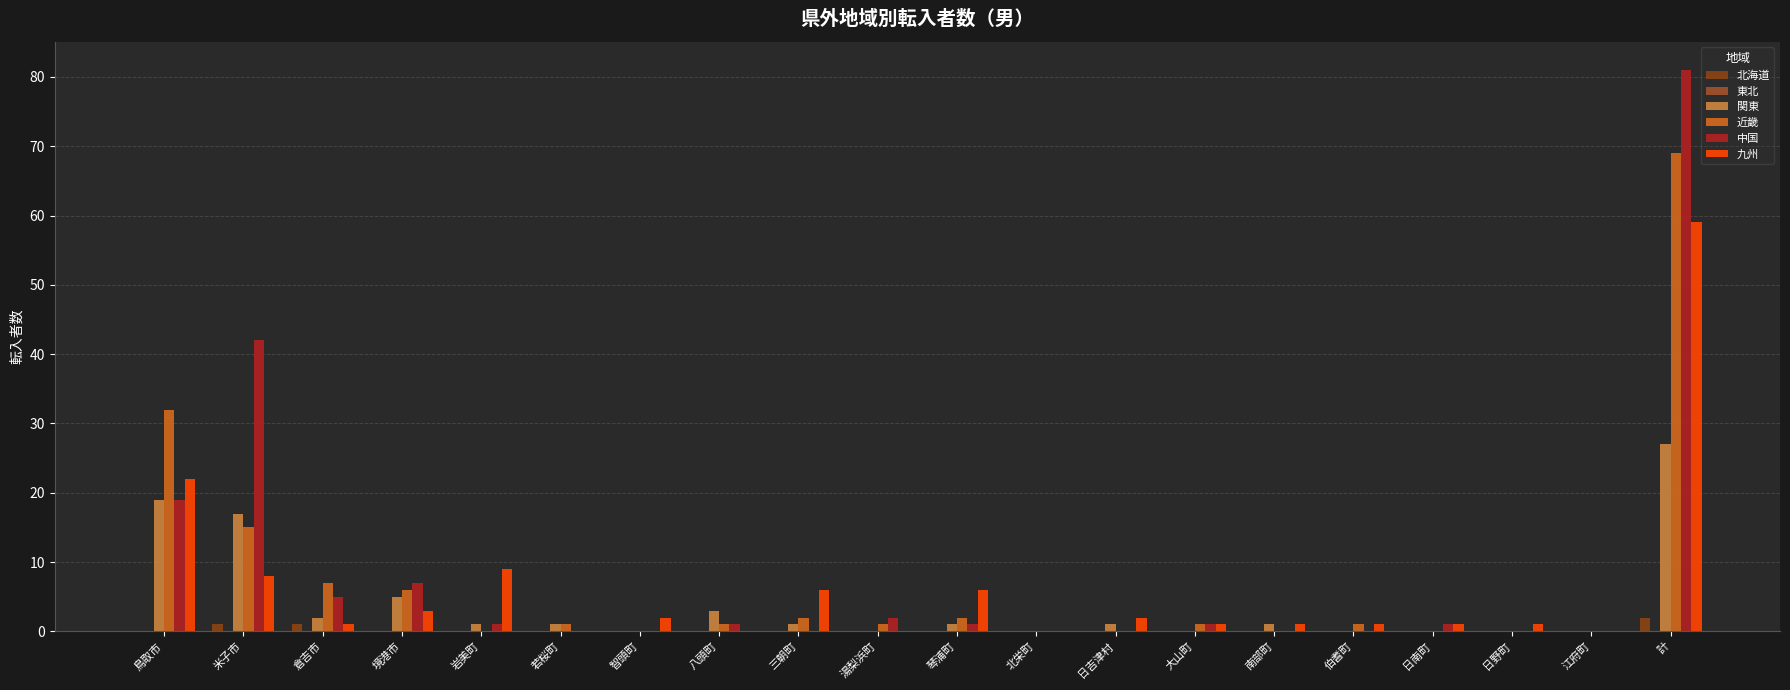

Reading left to right, what are all the values shown in this chart?

北海道: 鳥取市=0	米子市=1	倉吉市=1	境港市=0	岩美町=0	若桜町=0	智頭町=0	八頭町=0	三朝町=0	湯梨浜町=0	琴浦町=0	北栄町=0	日吉津村=0	大山町=0	南部町=0	伯耆町=0	日南町=0	日野町=0	江府町=0	計=2
東北: 鳥取市=0	米子市=0	倉吉市=0	境港市=0	岩美町=0	若桜町=0	智頭町=0	八頭町=0	三朝町=0	湯梨浜町=0	琴浦町=0	北栄町=0	日吉津村=0	大山町=0	南部町=0	伯耆町=0	日南町=0	日野町=0	江府町=0	計=0
関東: 鳥取市=19	米子市=17	倉吉市=2	境港市=5	岩美町=1	若桜町=1	智頭町=0	八頭町=3	三朝町=1	湯梨浜町=0	琴浦町=1	北栄町=0	日吉津村=1	大山町=0	南部町=1	伯耆町=0	日南町=0	日野町=0	江府町=0	計=27
近畿: 鳥取市=32	米子市=15	倉吉市=7	境港市=6	岩美町=0	若桜町=1	智頭町=0	八頭町=1	三朝町=2	湯梨浜町=1	琴浦町=2	北栄町=0	日吉津村=0	大山町=1	南部町=0	伯耆町=1	日南町=0	日野町=0	江府町=0	計=69
中国: 鳥取市=19	米子市=42	倉吉市=5	境港市=7	岩美町=1	若桜町=0	智頭町=0	八頭町=1	三朝町=0	湯梨浜町=2	琴浦町=1	北栄町=0	日吉津村=0	大山町=1	南部町=0	伯耆町=0	日南町=1	日野町=0	江府町=0	計=81
九州: 鳥取市=22	米子市=8	倉吉市=1	境港市=3	岩美町=9	若桜町=0	智頭町=2	八頭町=0	三朝町=6	湯梨浜町=0	琴浦町=6	北栄町=0	日吉津村=2	大山町=1	南部町=1	伯耆町=1	日南町=1	日野町=1	江府町=0	計=59